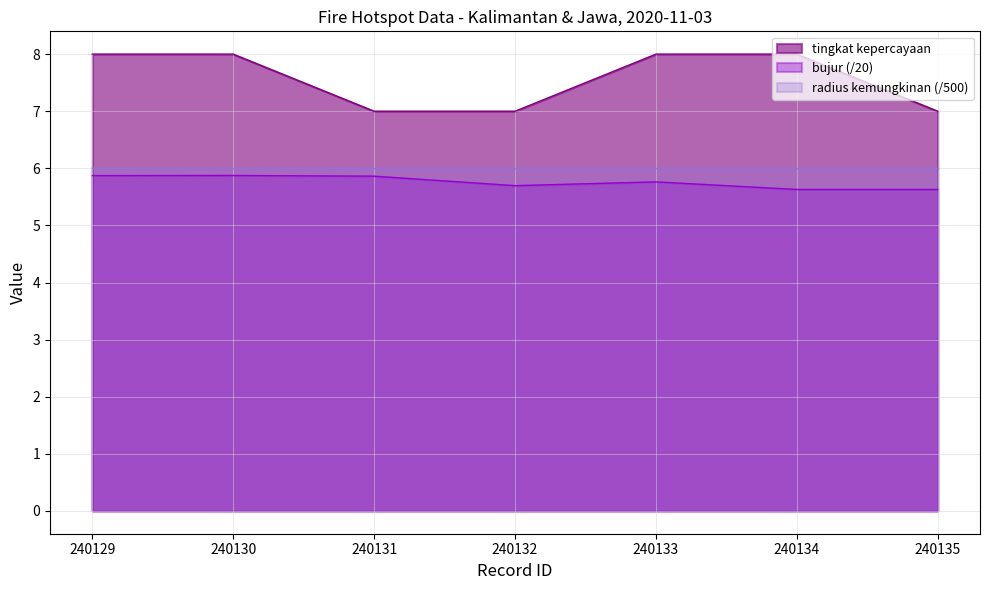

Which category has the highest value in the tingkat kepercayaan series?

240129